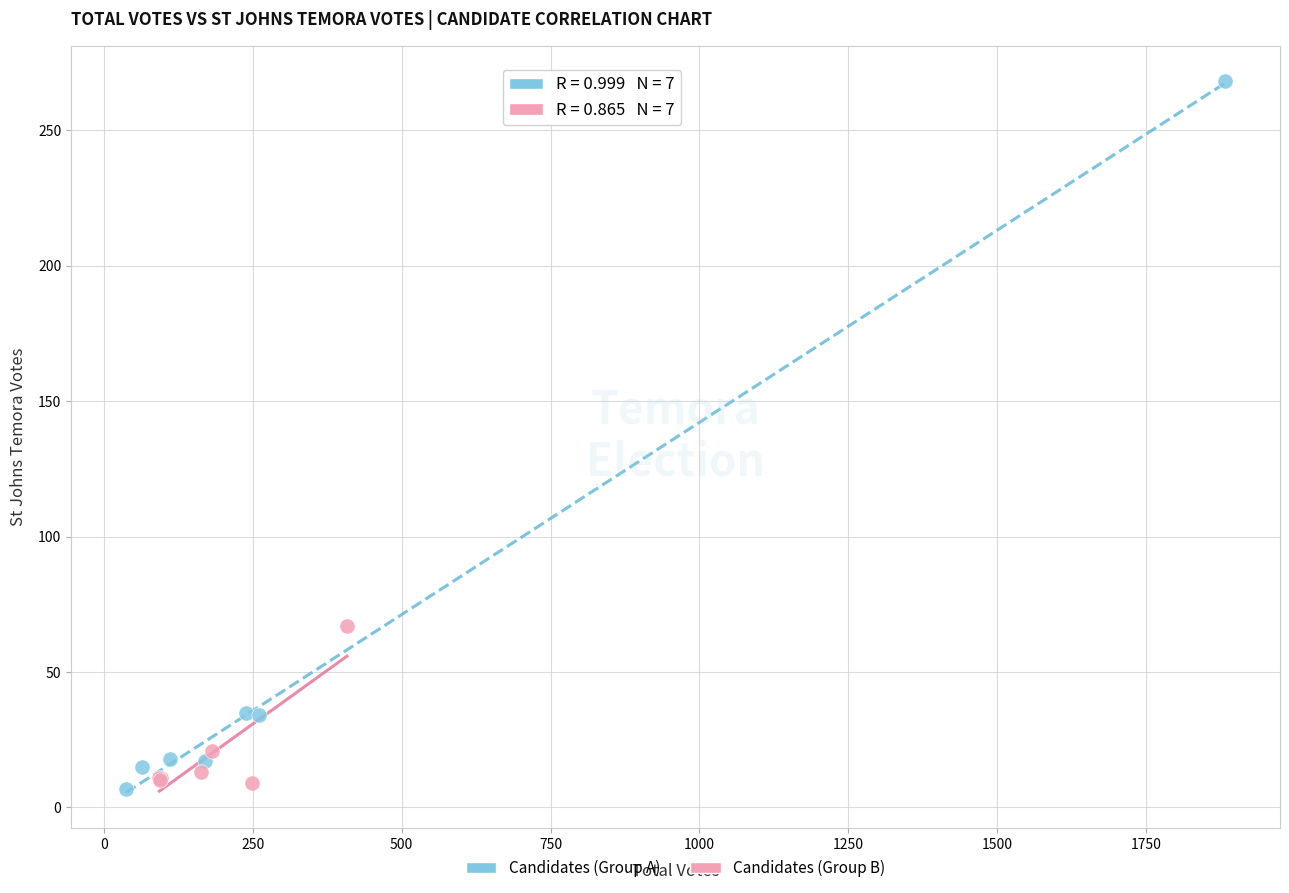

Which series contains the highest Y value?

Candidates (Group A)